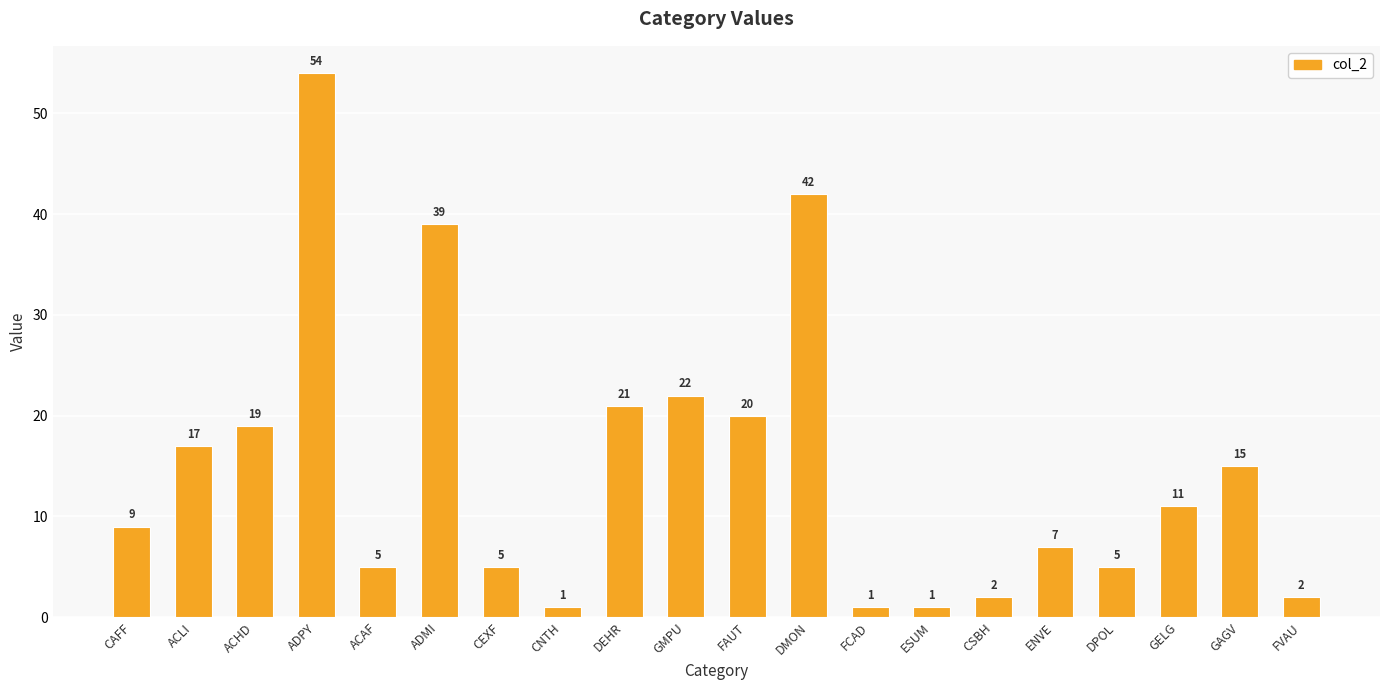

Does the chart contain any negative values?

No